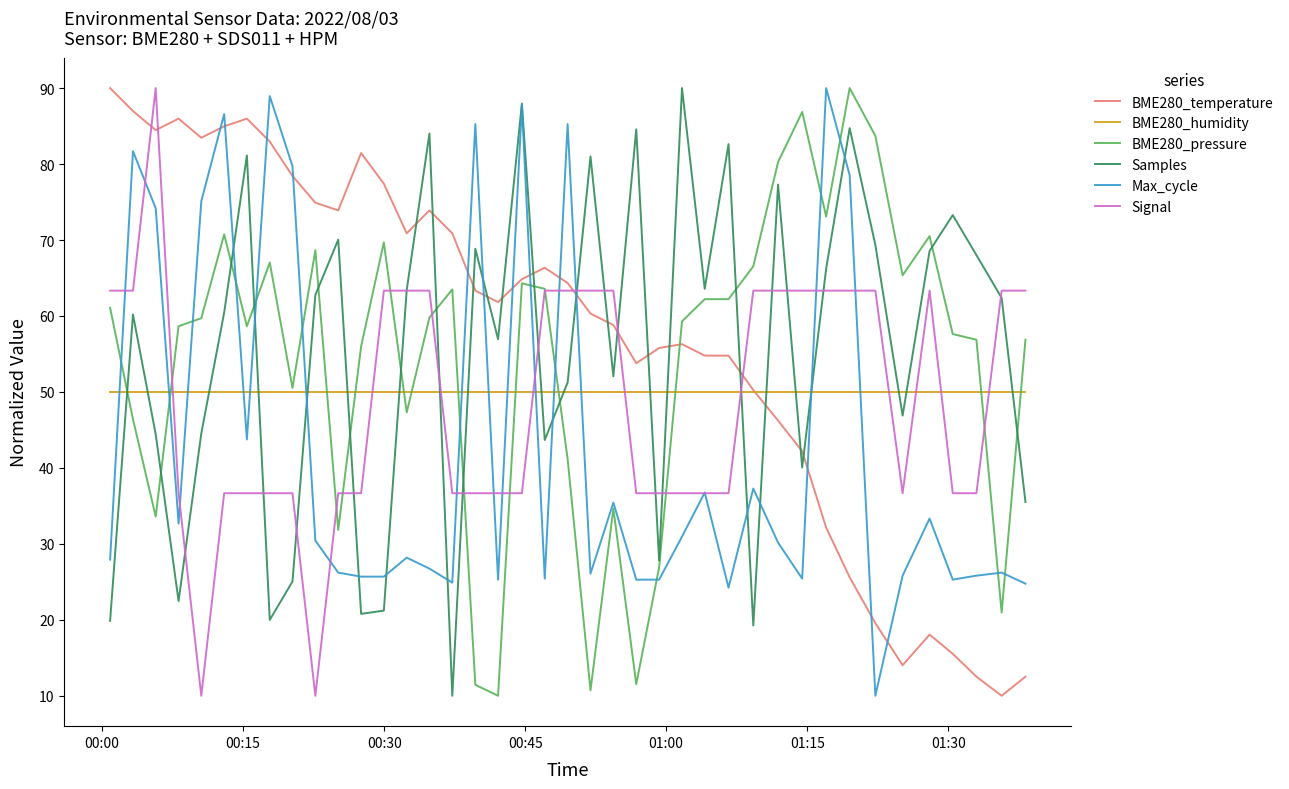

Which series ends up on top after the final intersection of BME280_humidity and Samples?

BME280_humidity